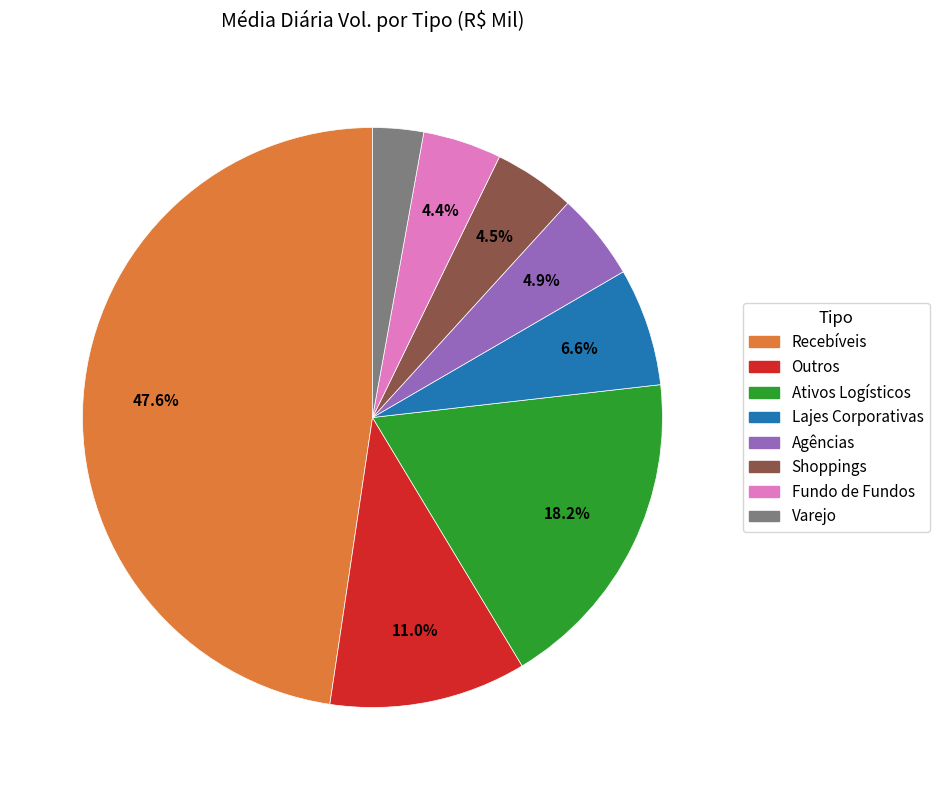

The Outros slice represents 1% of the pie. True or false?

False